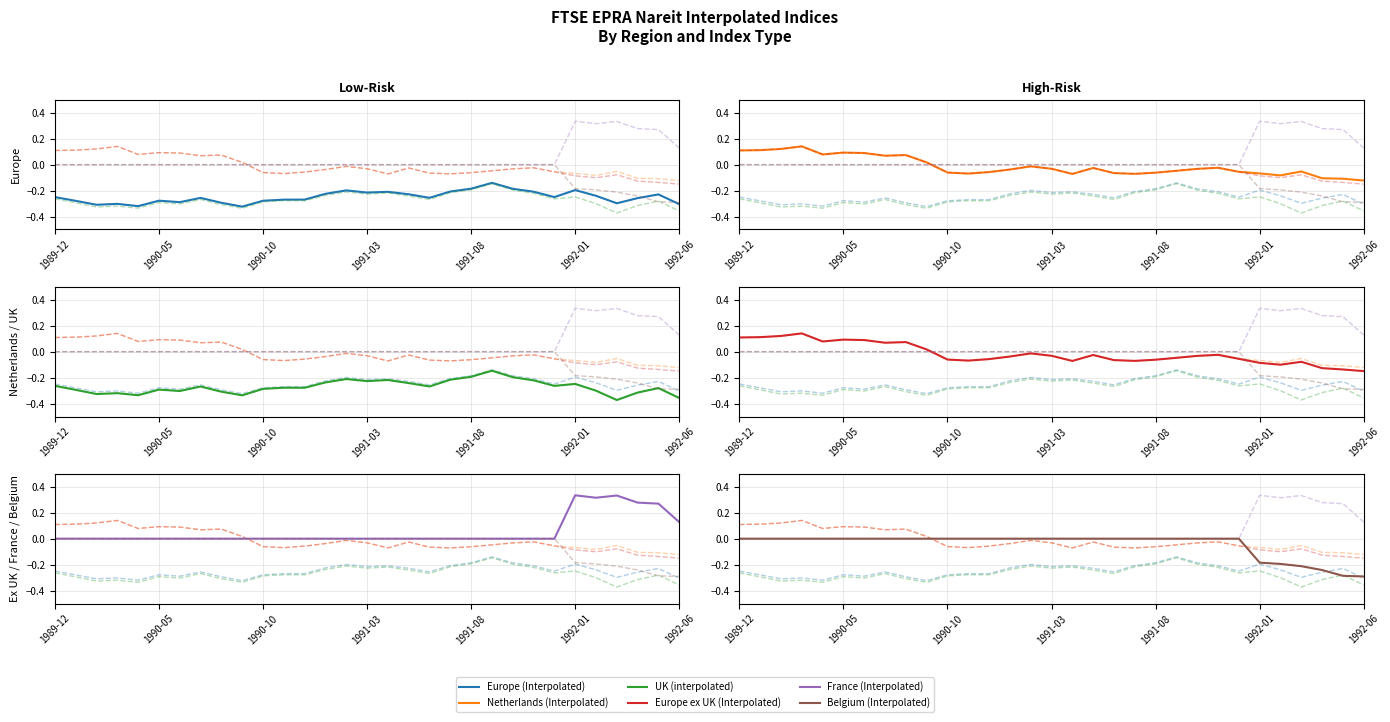

What are all the series names shown in the legend?

Europe (Interpolated), Netherlands (Interpolated), UK (interpolated), Europe ex UK (Interpolated), France (Interpolated), Belgium (Interpolated)